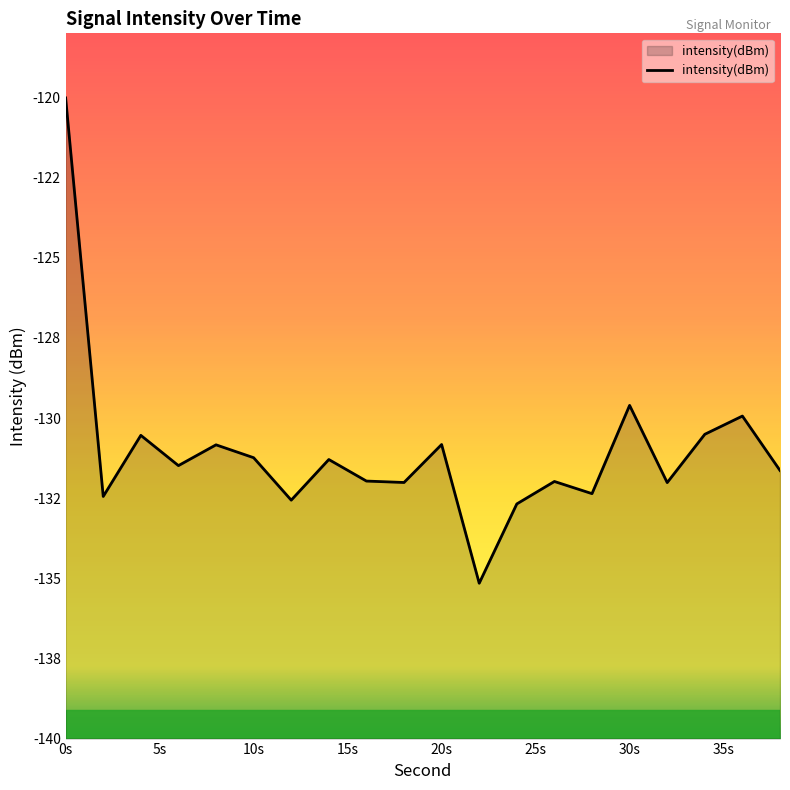

What is the smallest value displayed?

-135.2